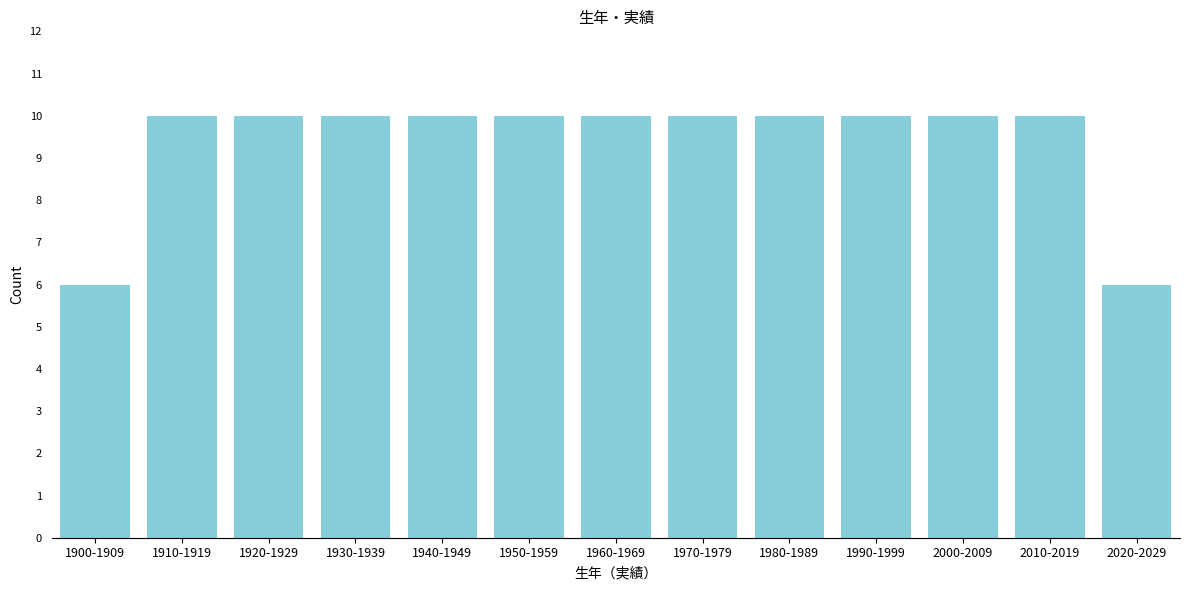

Reading left to right, extract all data points from this chart.

6	10	10	10	10	10	10	10	10	10	10	10	6